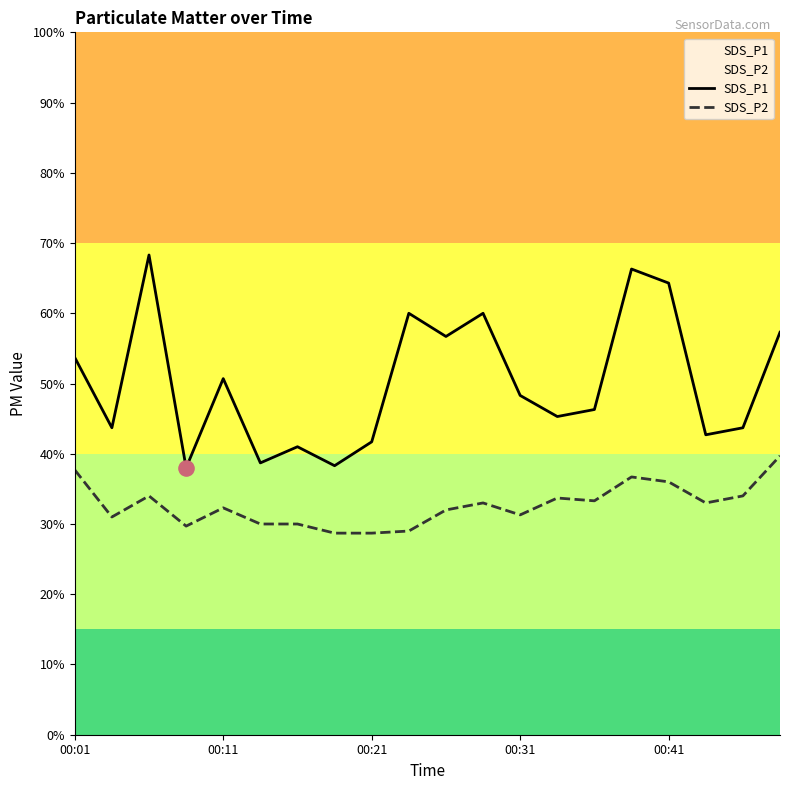

Which series has the largest total across all categories?

SDS_P1